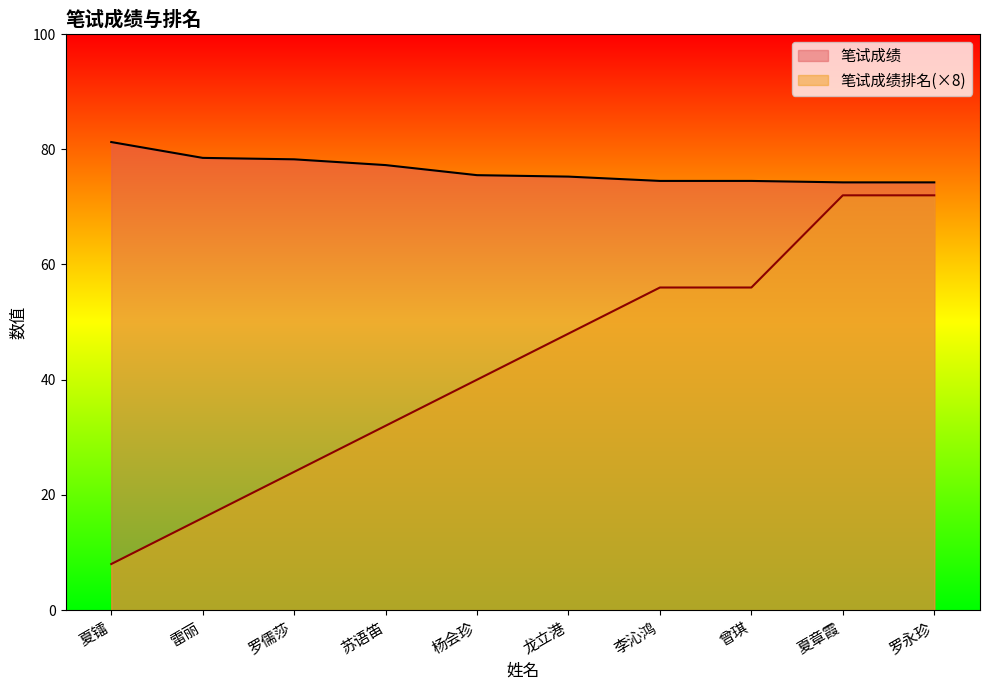

What position from the left is 夏镭?

1